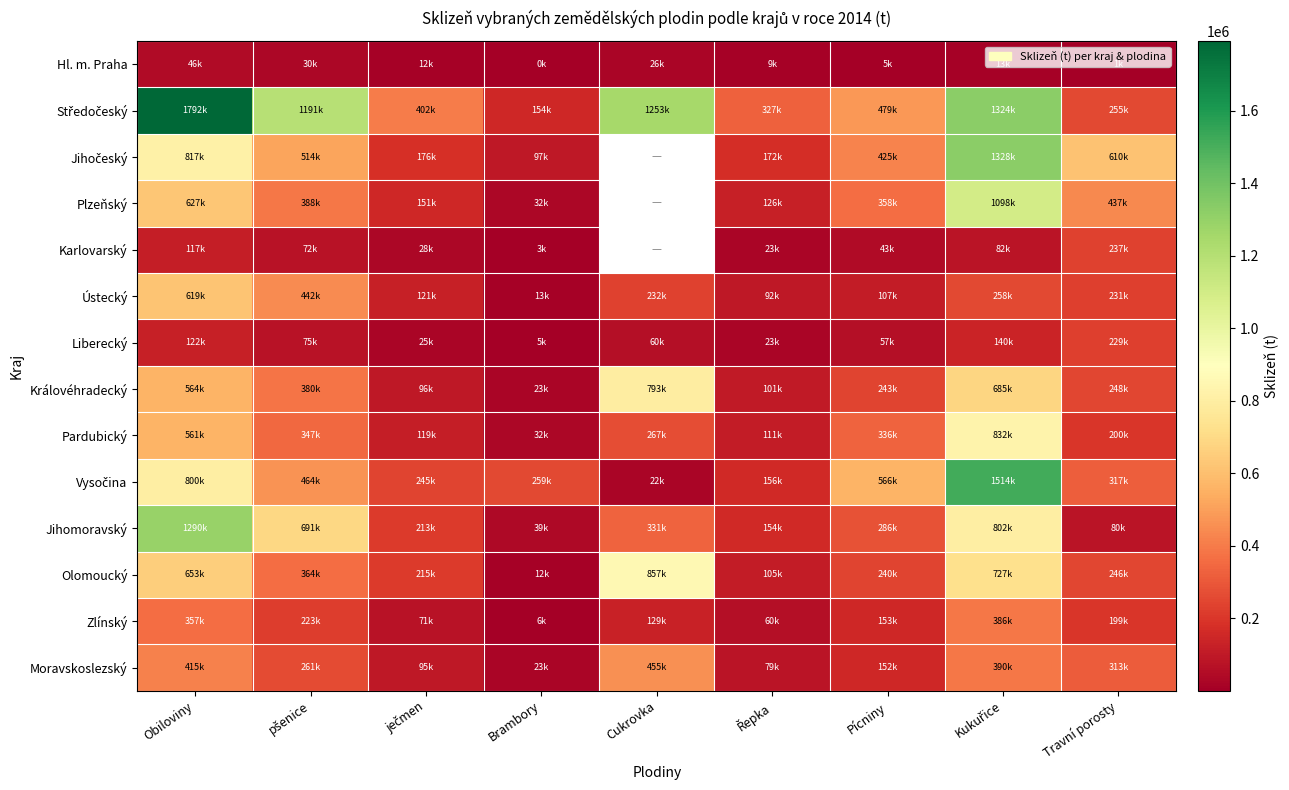

What is the sum of the Ústecký values at Cukrovka and pšenice?

673945.5